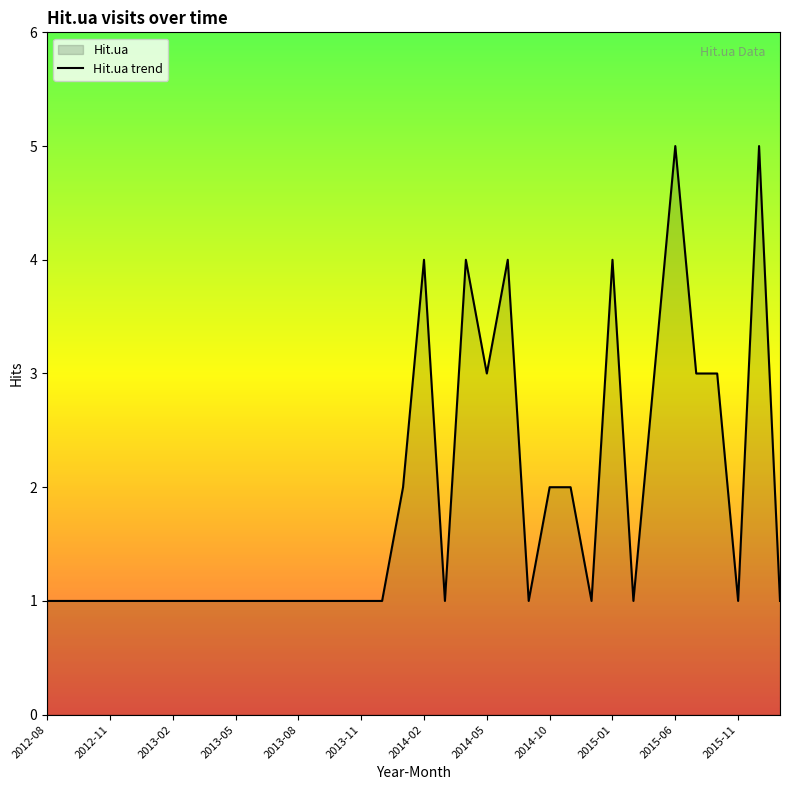

What is the maximum value shown in the chart?

5